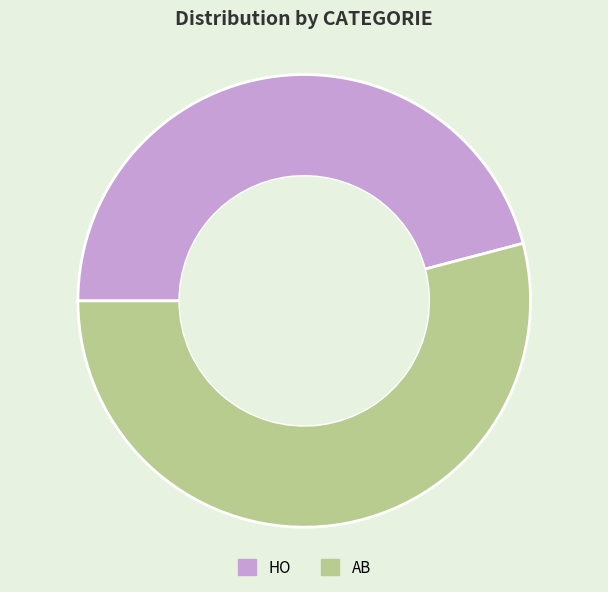

Is there a majority slice in this chart?

Yes